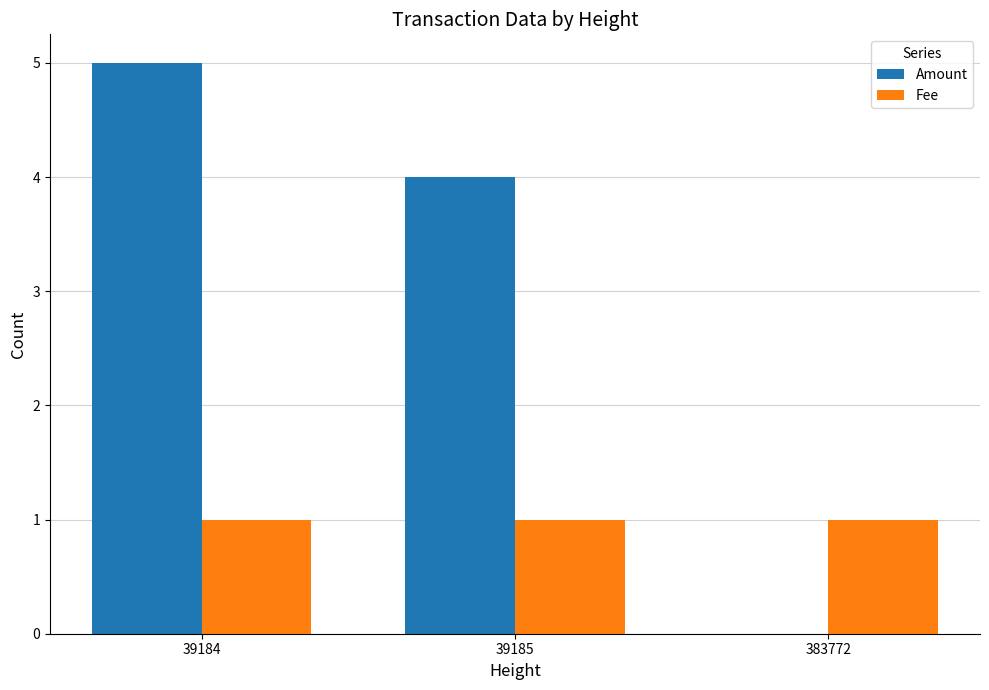

Count the number of data series in this chart.

2